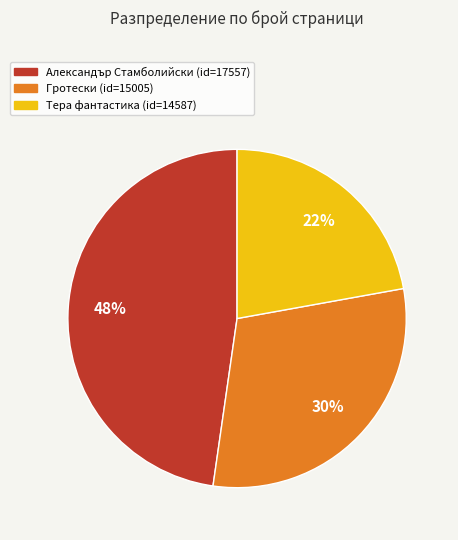

To the nearest percent, what is the average slice percentage?

33%